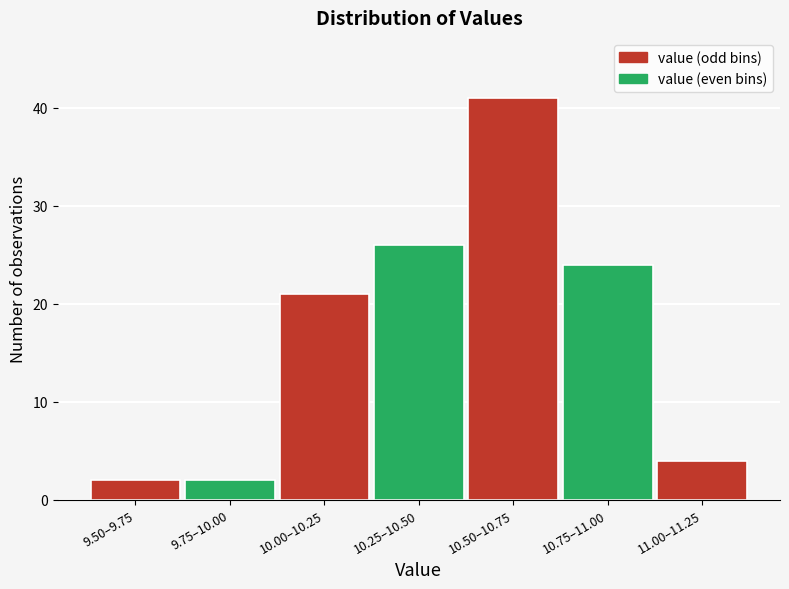

Reading left to right, transcribe all the data shown in this chart.

9.50–9.75=2	9.75–10.00=2	10.00–10.25=21	10.25–10.50=26	10.50–10.75=41	10.75–11.00=24	11.00–11.25=4